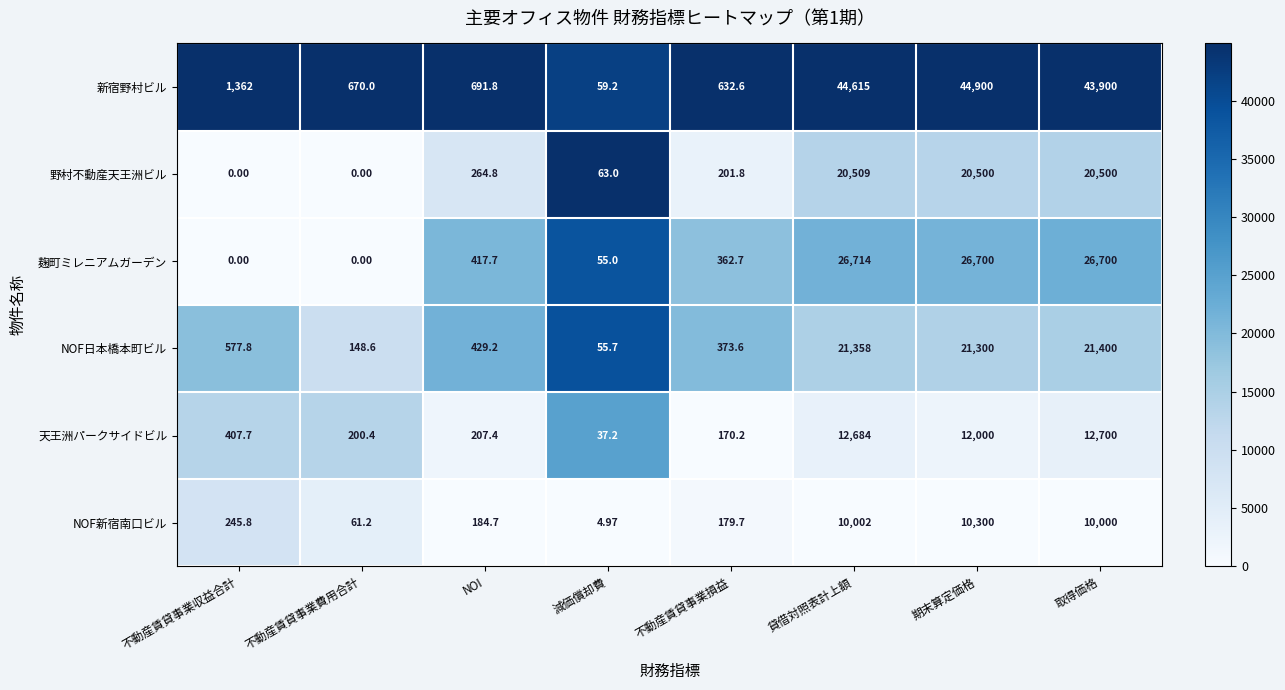

Which category has the highest value in the 野村不動産天王洲ビル series?

貸借対照表計上額